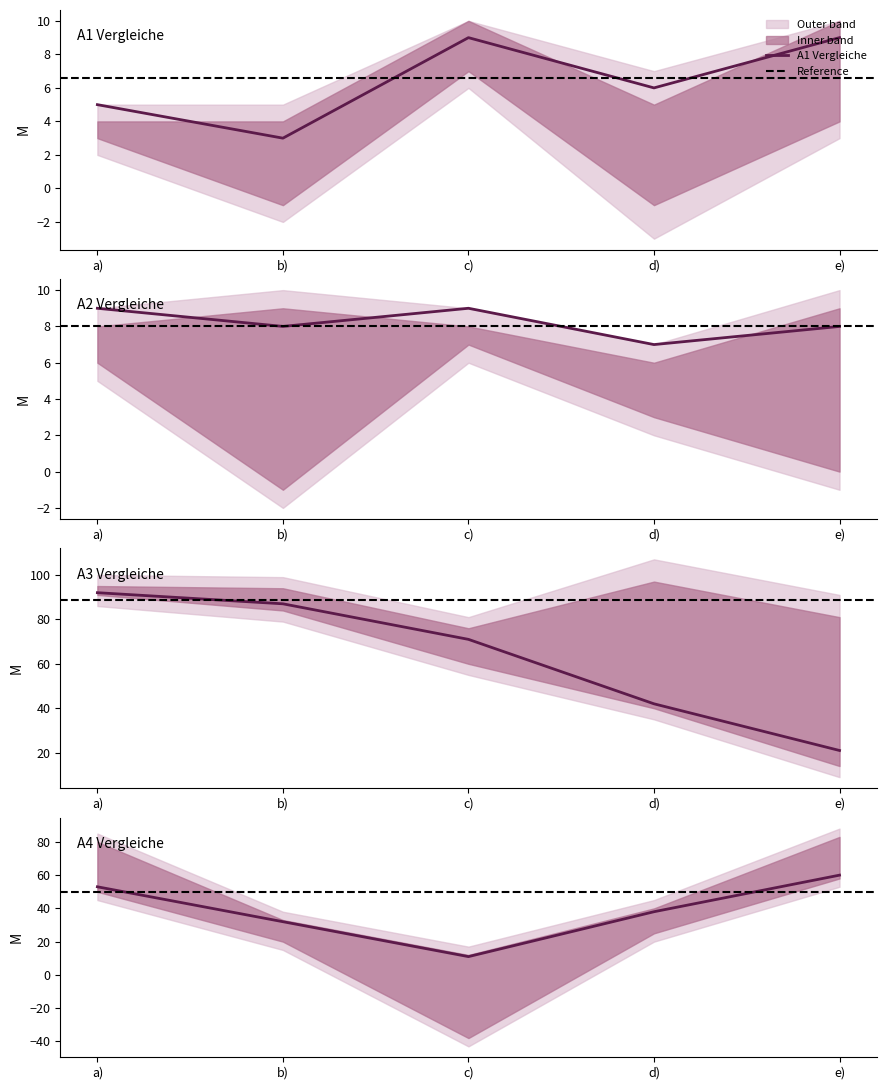

True or false: A3_col1 has more than 1 points higher than both neighbors.

False